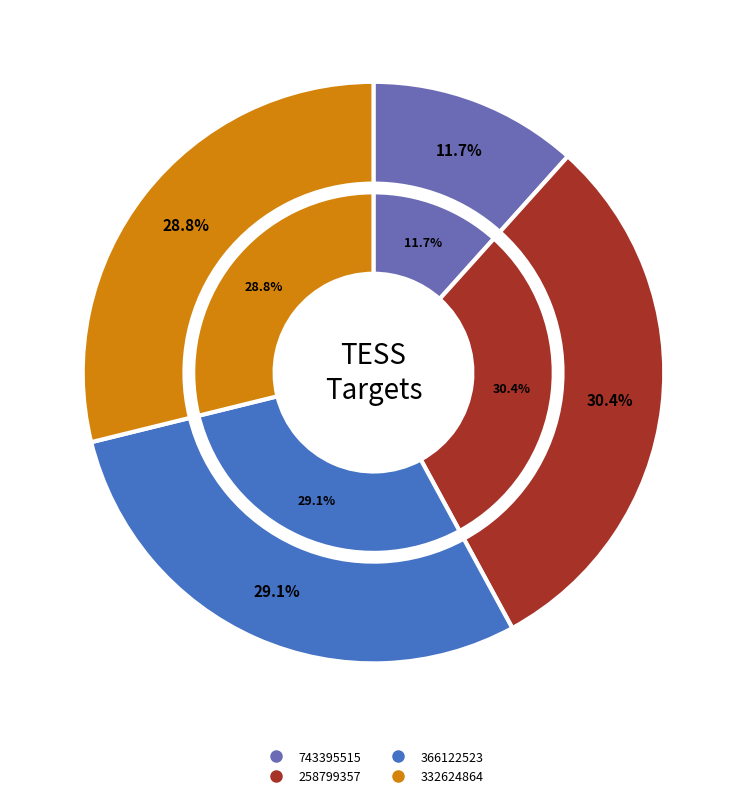

Approximately how many times larger is the value at 258799357 compared to 332624864?

1.1